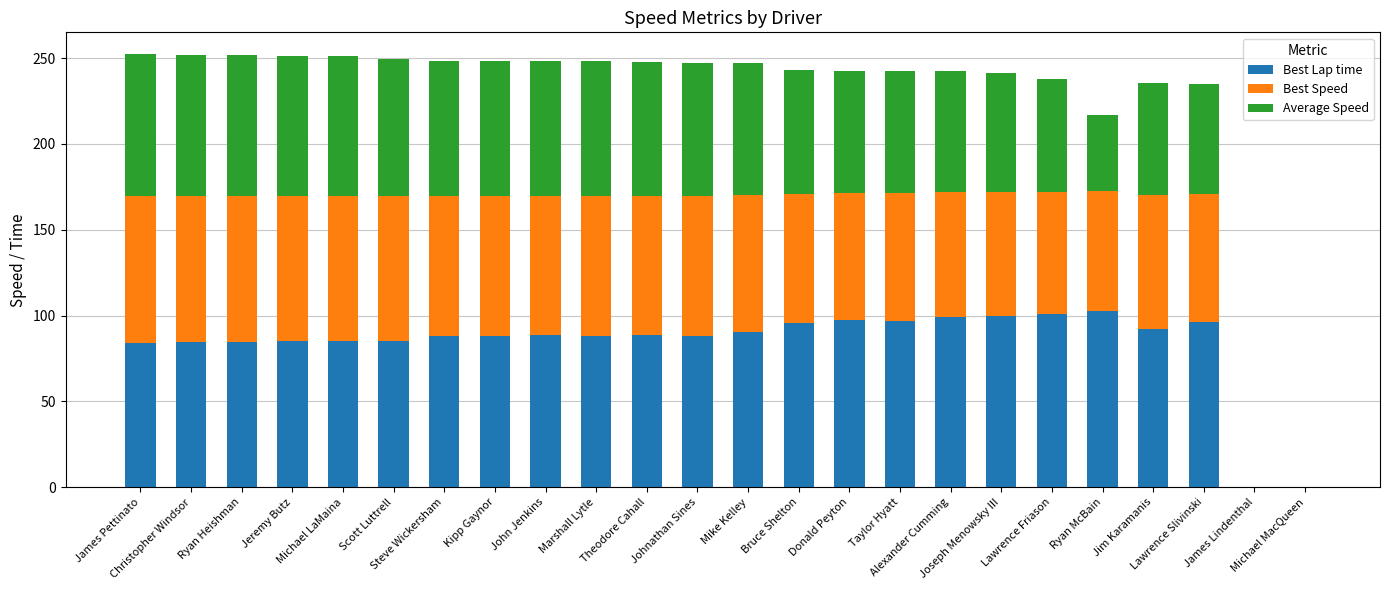

Rank the series by their average value, from highest to lowest.

Best Lap time, Best Speed, Average Speed